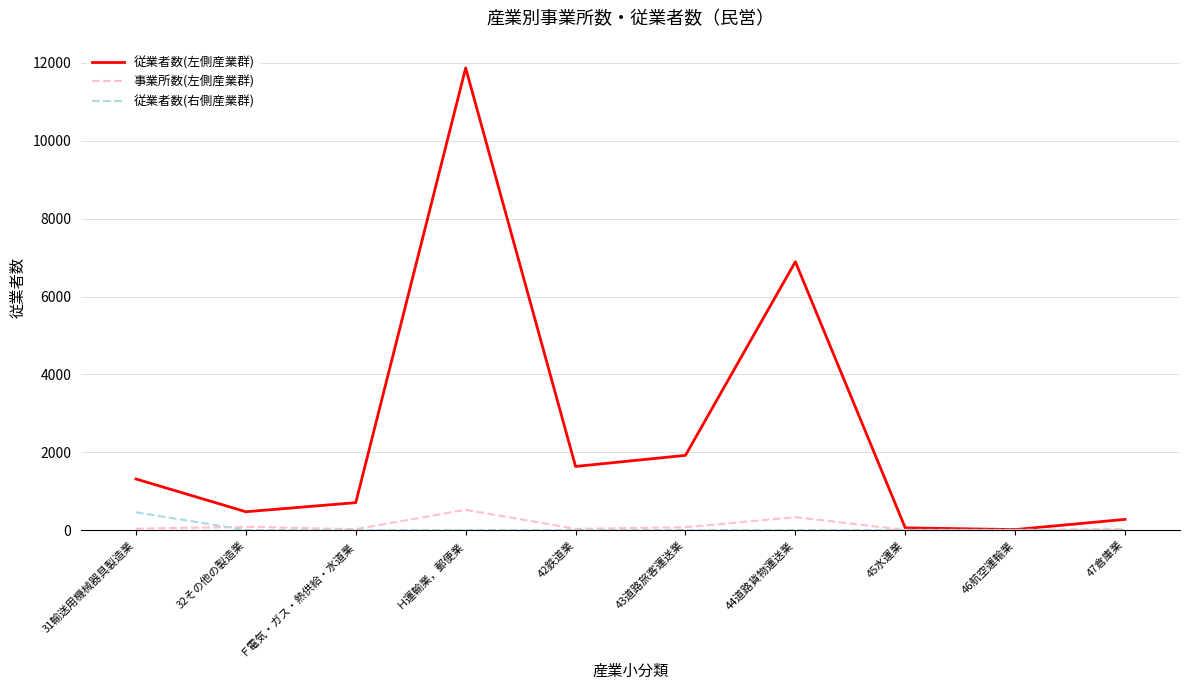

What is the highest value of the 従業者数(左側産業群) series?

11873